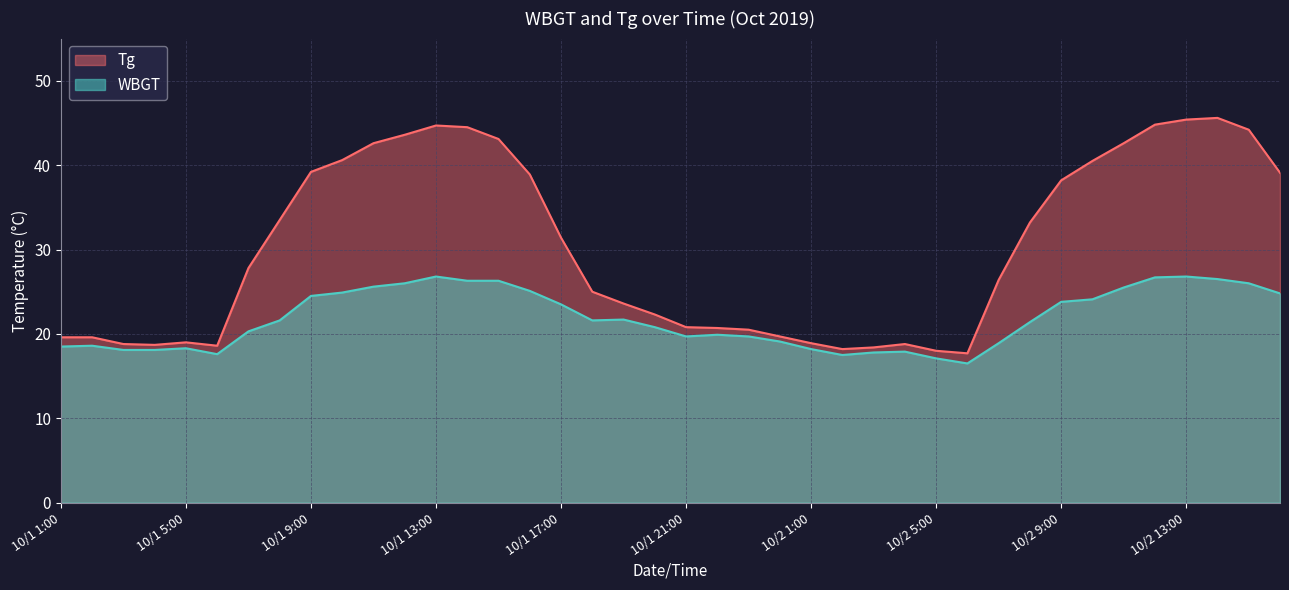

What is the total value across all series at 10/1 7:00?

48.1